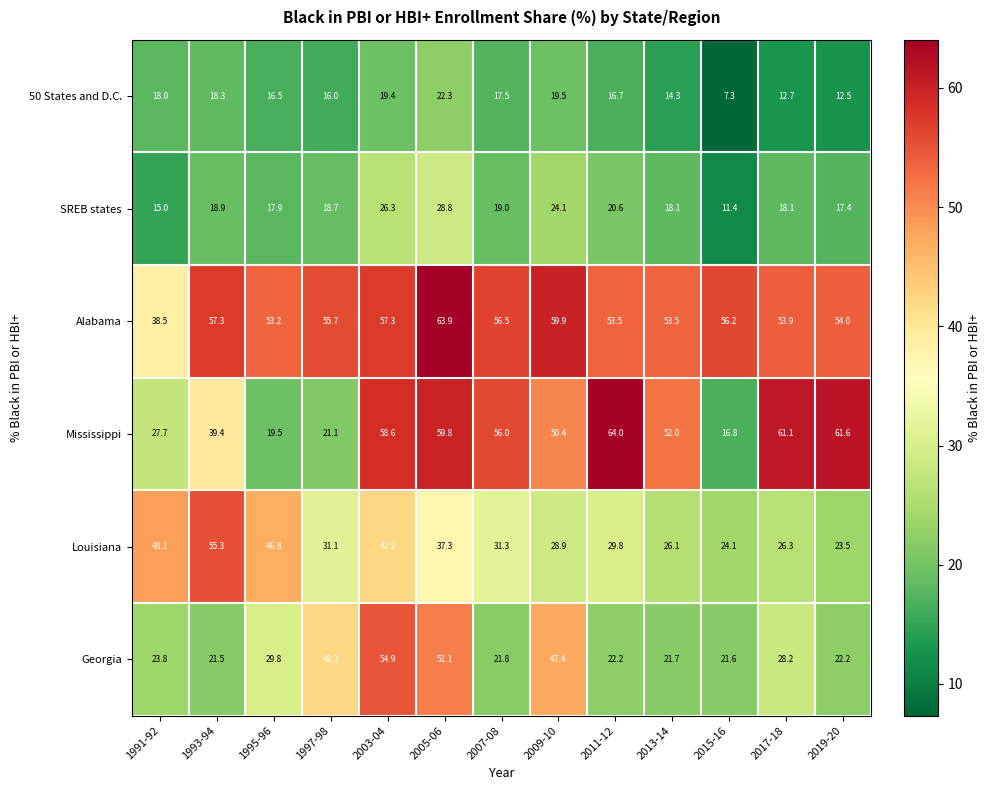

At 2005-06, list the series in order from largest to smallest.

Alabama, Mississippi, Georgia, Louisiana, SREB states, 50 States and D.C.